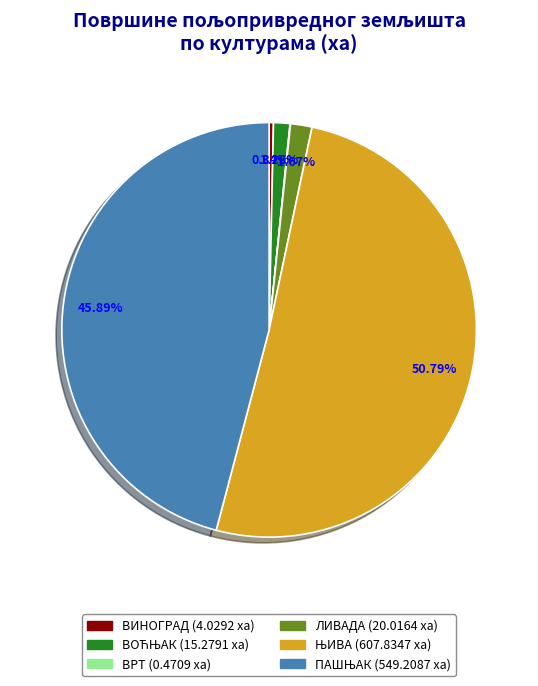

Combined, do ЛИВАДА and ВИНОГРАД account for over 50%?

No